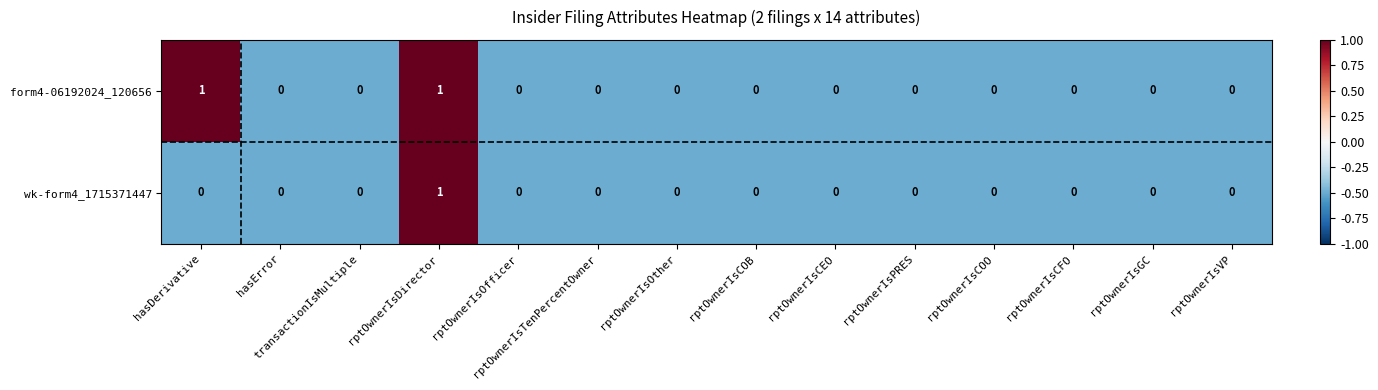

Is it true that form4-06192024_120656 equals 2 at rptOwnerIsDirector?

False